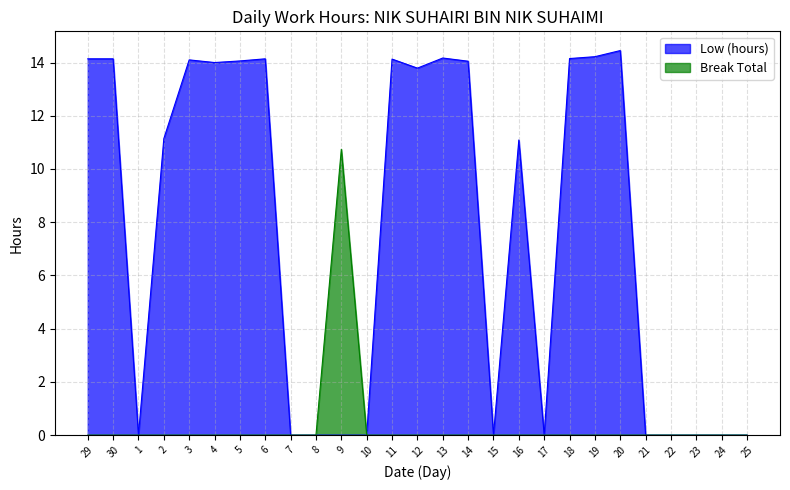

At which label does Break Total reach its peak?

9